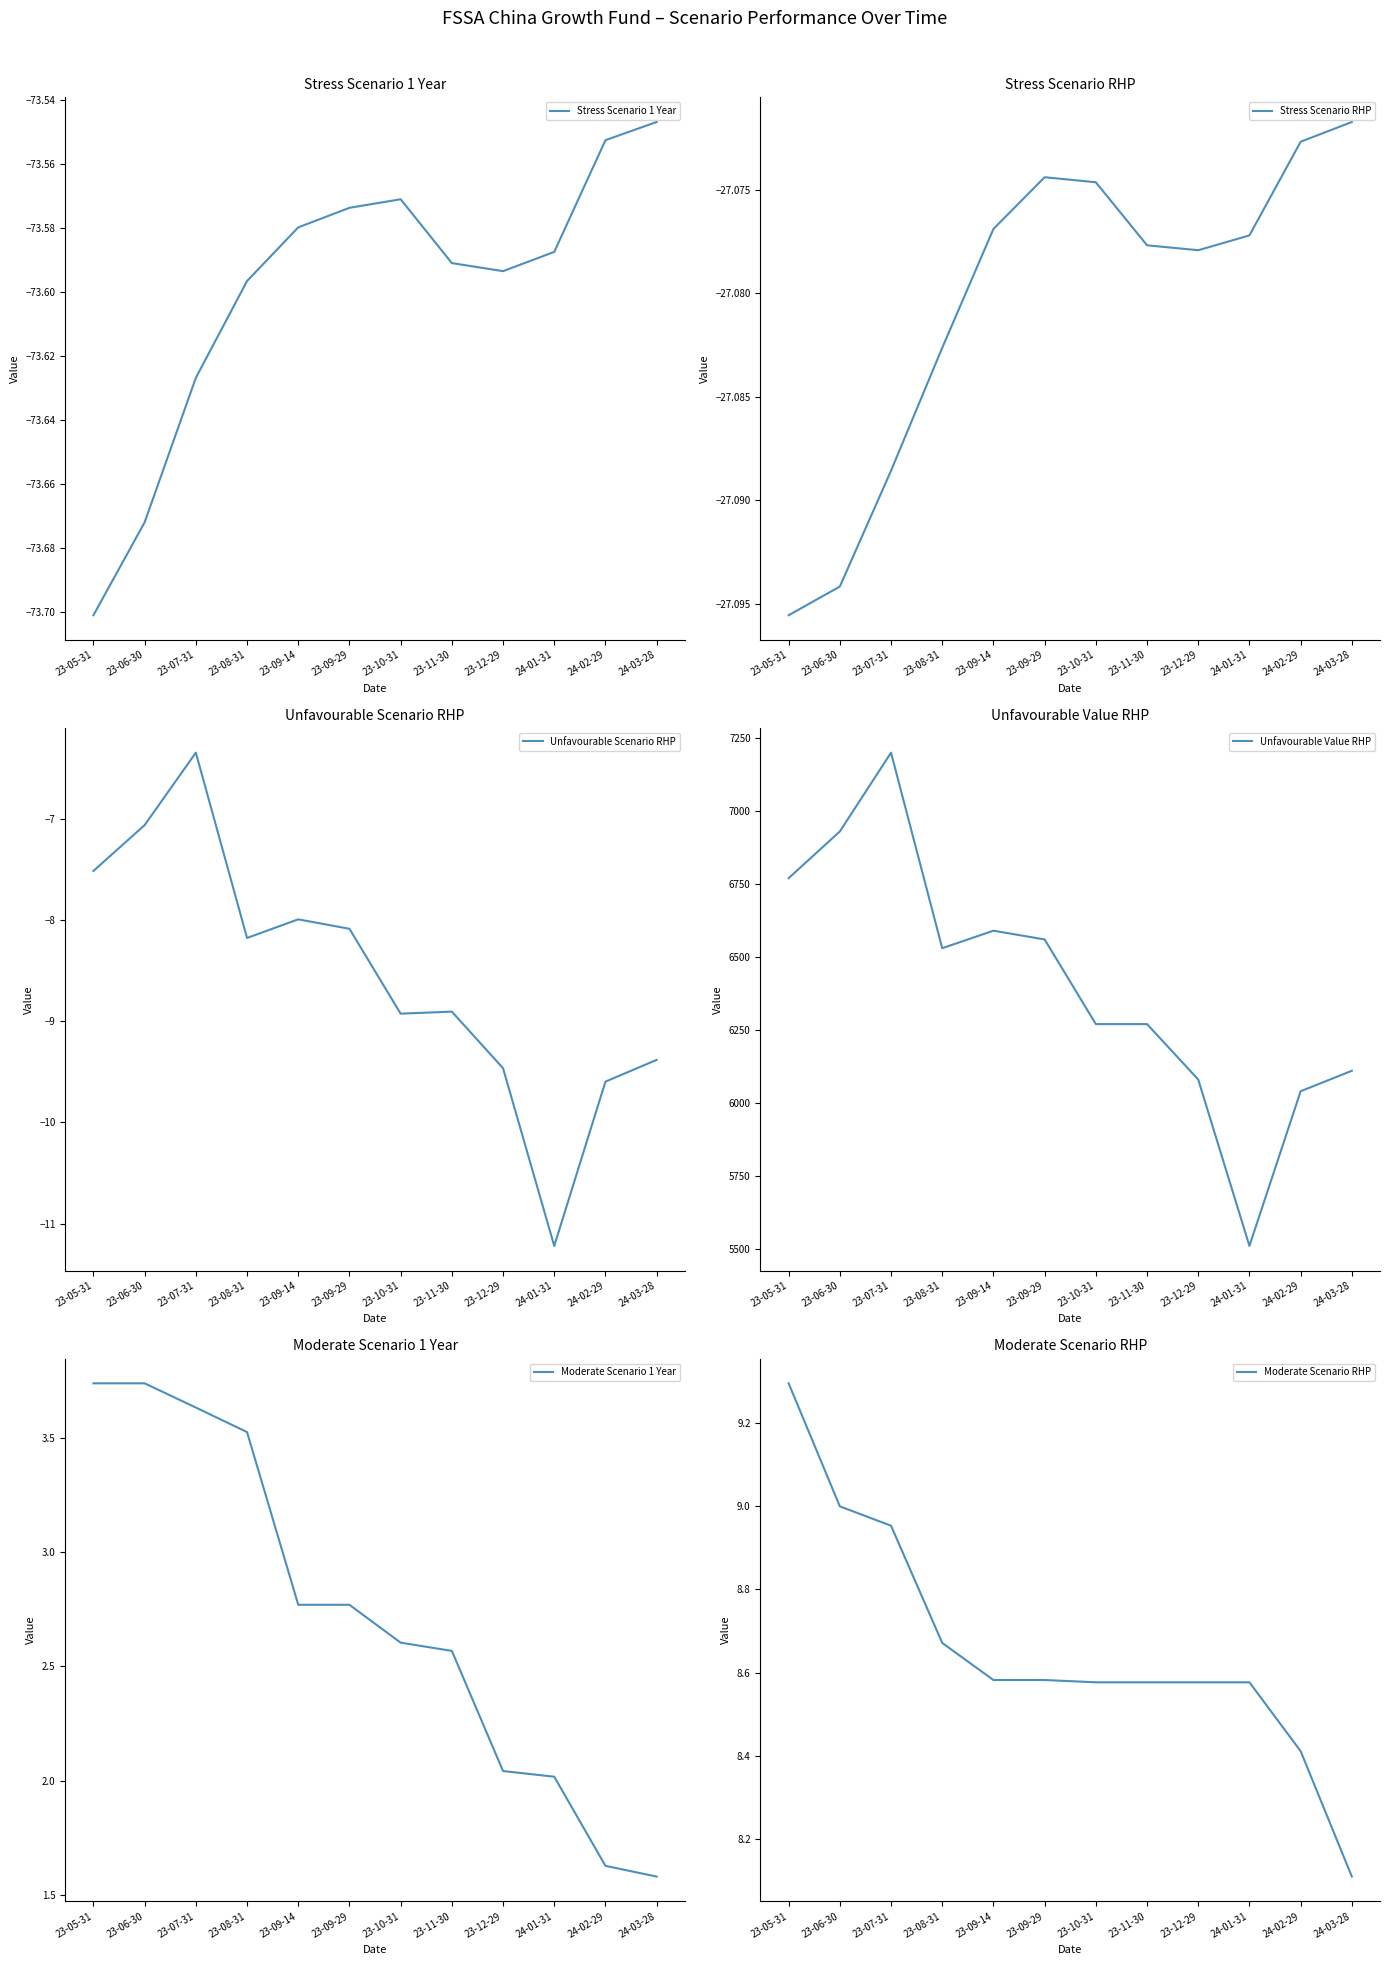

True or false: Stress Scenario 1 Year has more than 0 interior local peaks.

True